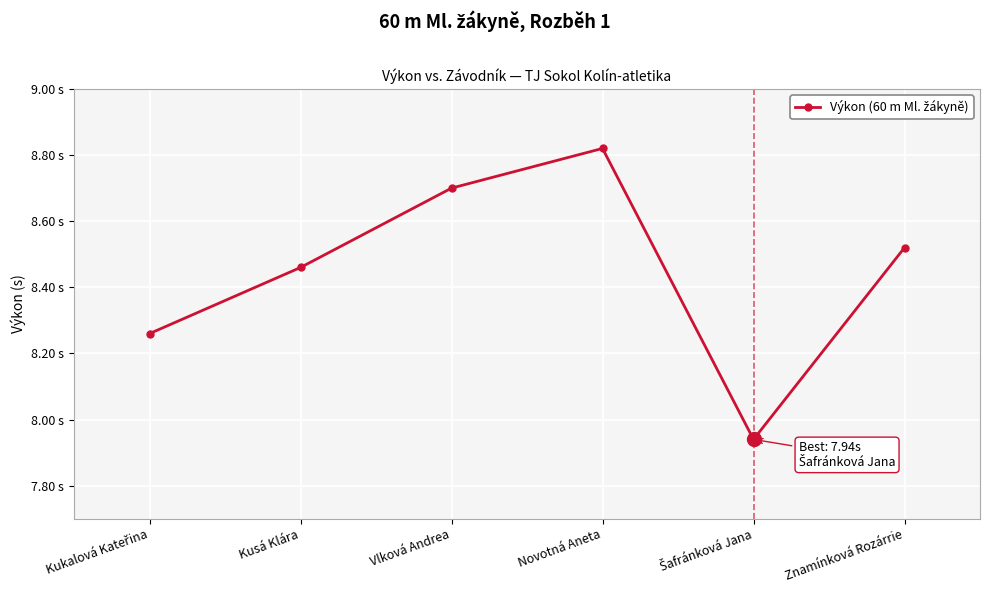

Which label corresponds to the smallest value in the chart?

Šafránková Jana